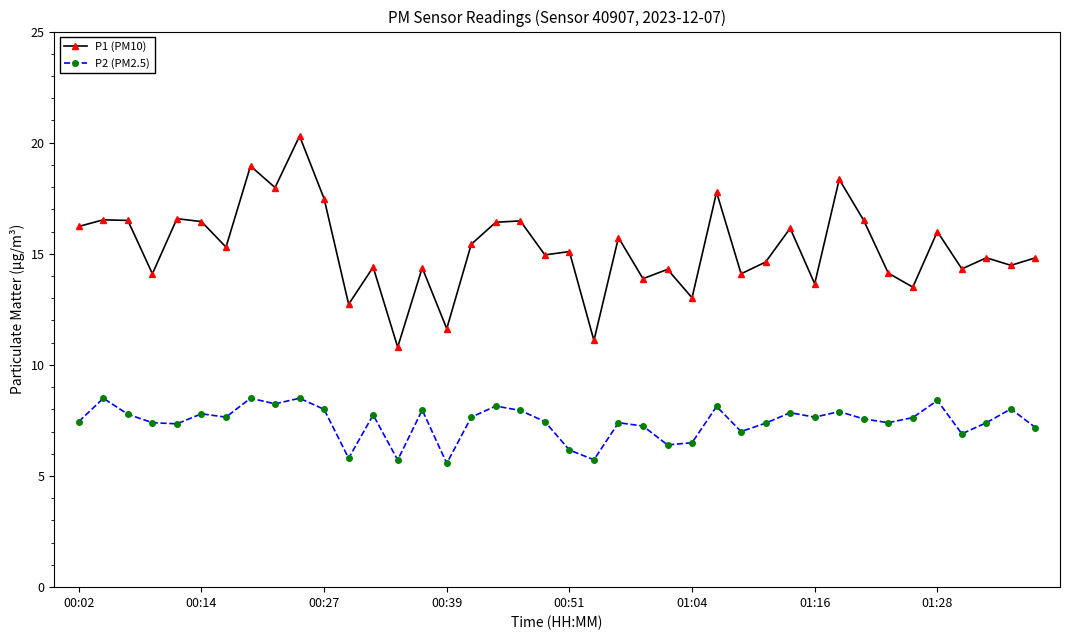

What is the smallest value displayed?

5.6